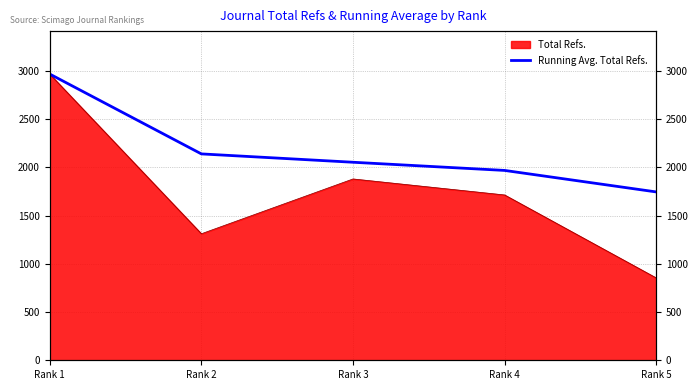

How many values are below 2052?

2